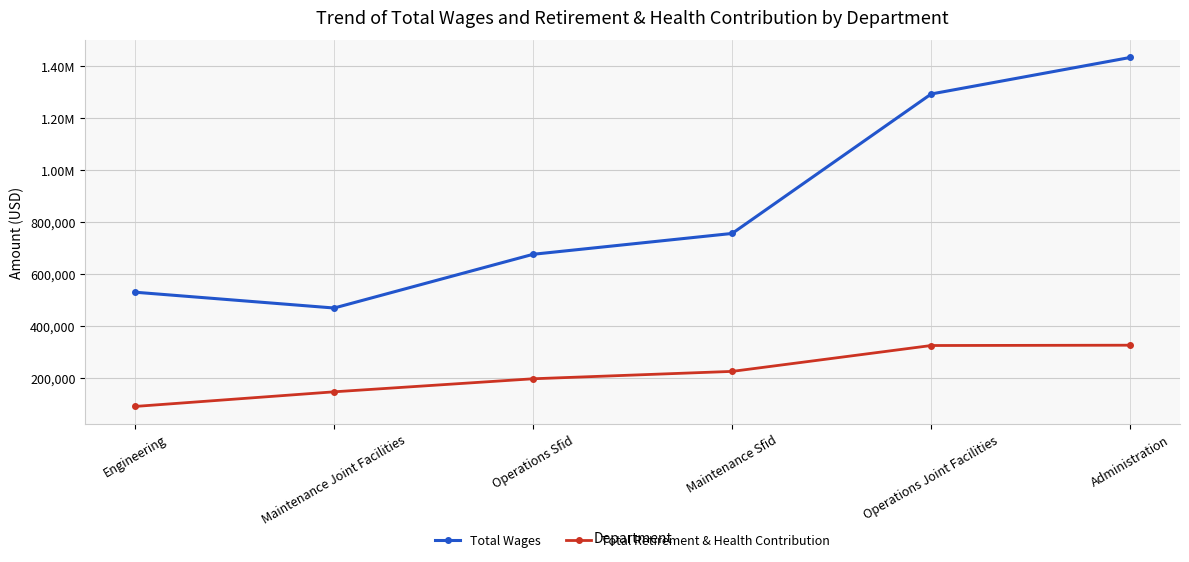

The value of Total Retirement & Health Contribution at Operations Sfid is 53950. True or false?

False